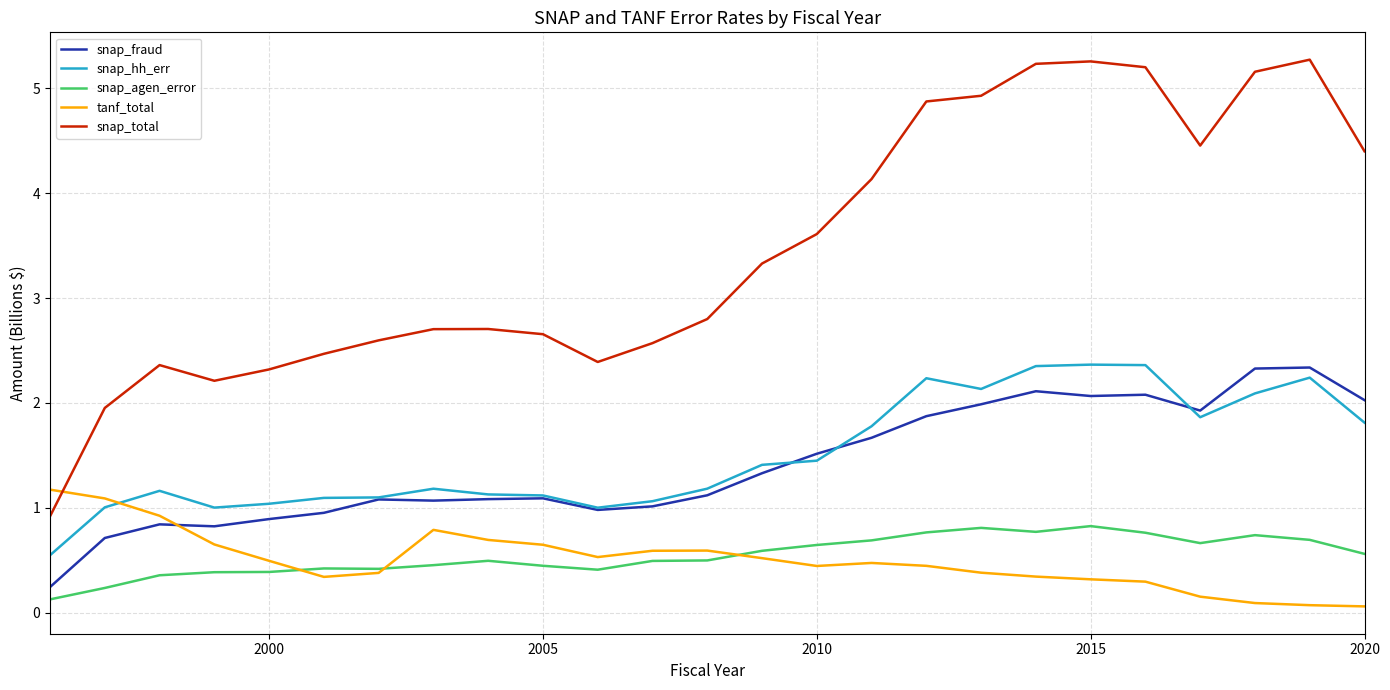

Which series has the largest total across all categories?

snap_total